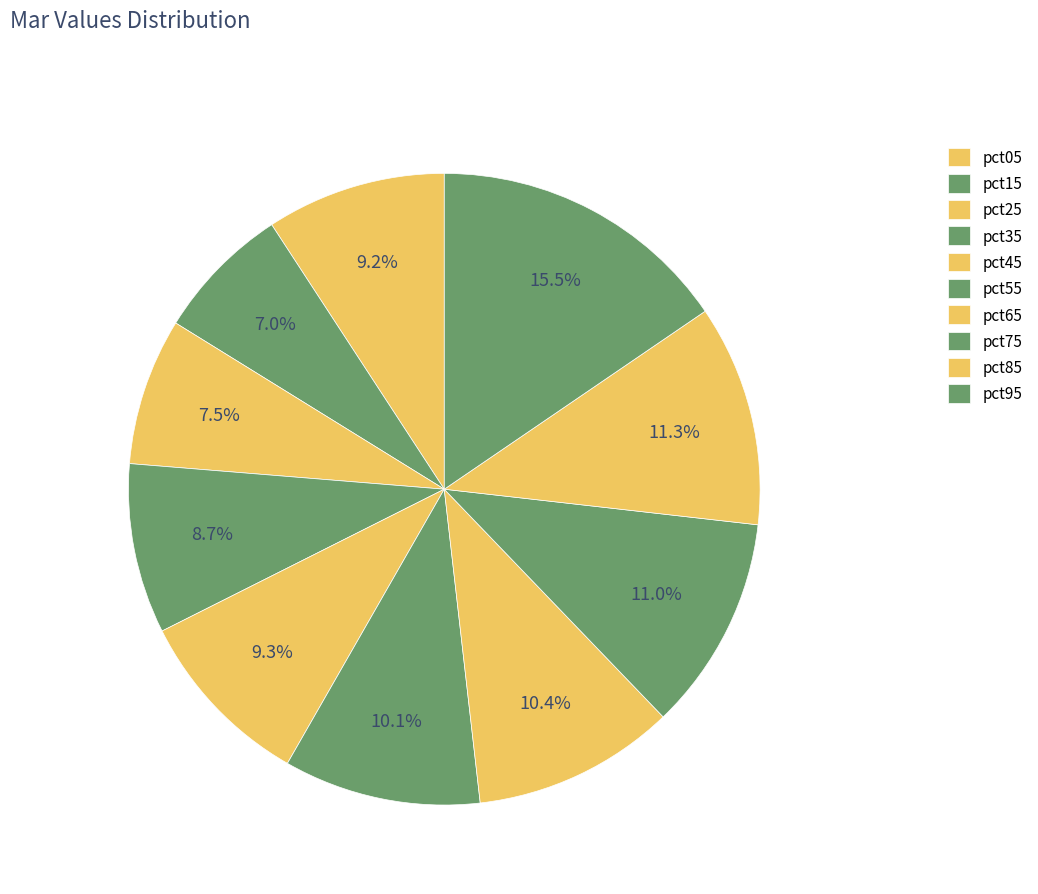

The pct95 slice represents 5% of the pie. True or false?

False